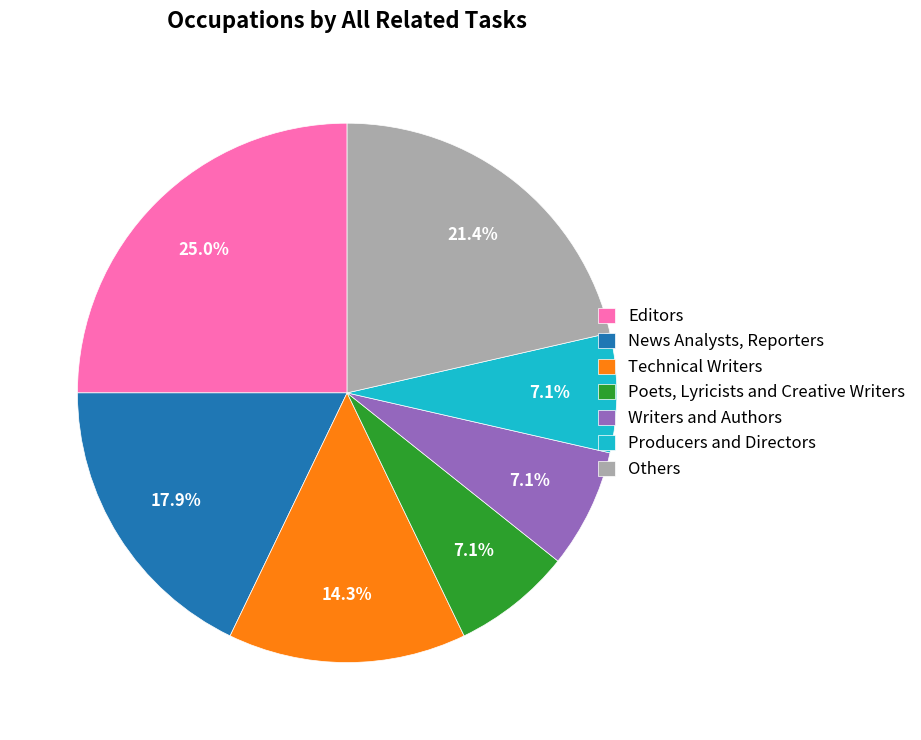

Count the number of slices in the pie.

7